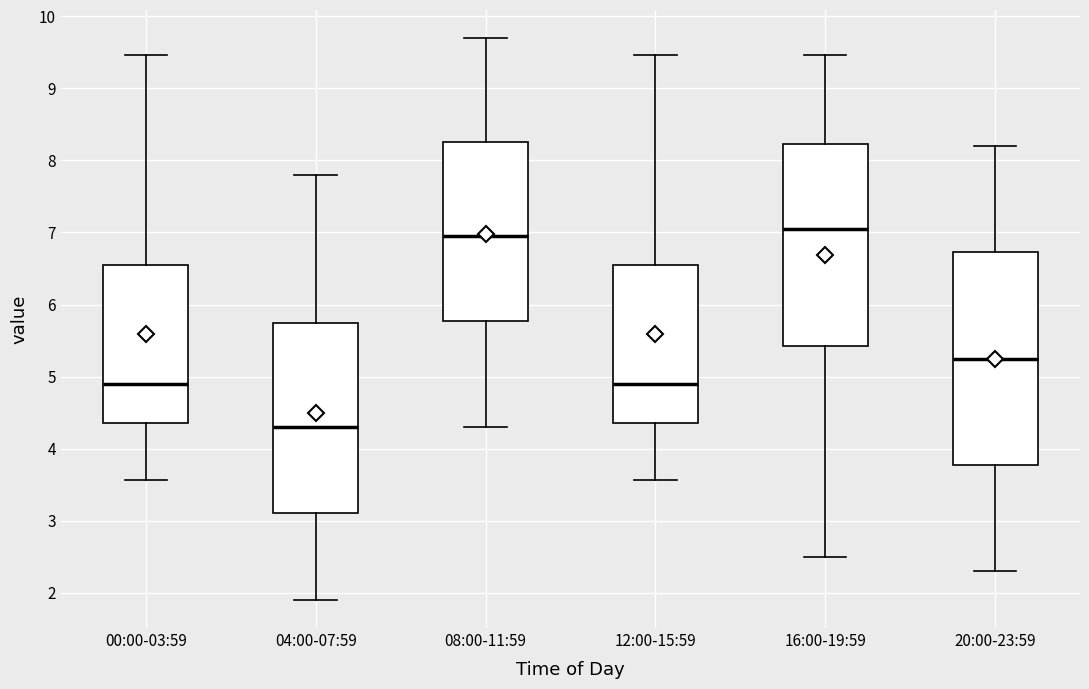

Reading left to right, transcribe this box plot: for each box, give where its median line is, the range the box spans, and where its two whiskers end, as read against the y-axis. The values are not printed on the chart, so give them approximately, as read against the axis.

00:00-03:59: median 4.9, box 4.4 to 6.6, whiskers 3.6 to 9.5
04:00-07:59: median 4.3, box 3.1 to 5.8, whiskers 1.9 to 7.8
08:00-11:59: median 7.0, box 5.8 to 8.3, whiskers 4.3 to 9.7
12:00-15:59: median 4.9, box 4.4 to 6.6, whiskers 3.6 to 9.5
16:00-19:59: median 7.1, box 5.4 to 8.2, whiskers 2.5 to 9.5
20:00-23:59: median 5.3, box 3.8 to 6.7, whiskers 2.3 to 8.2